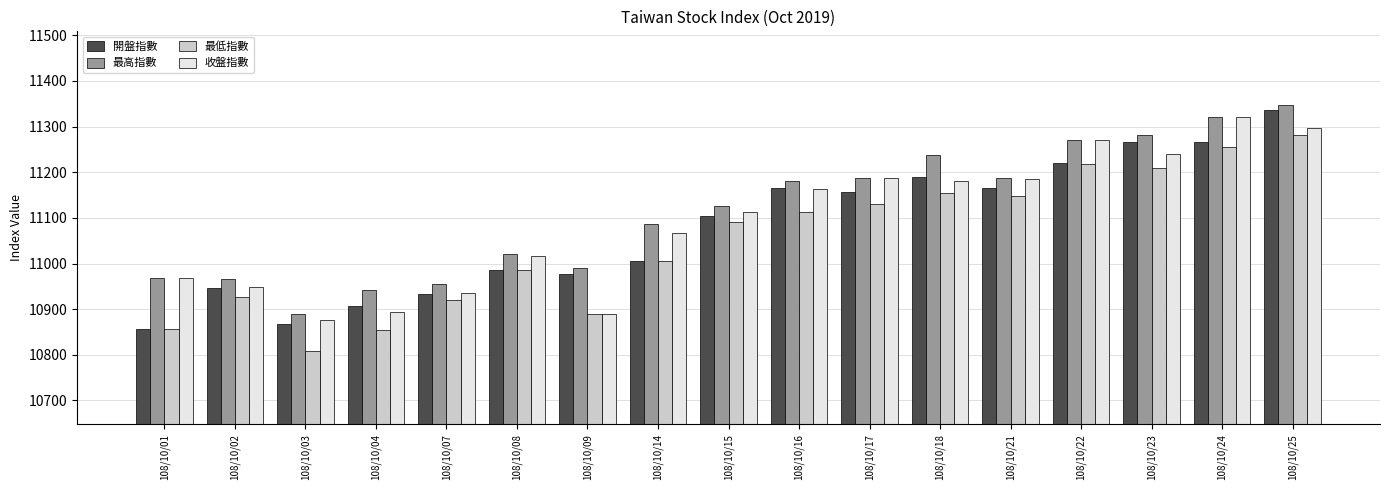

What value does the 收盤指數 series have at 108/10/15?

11111.8